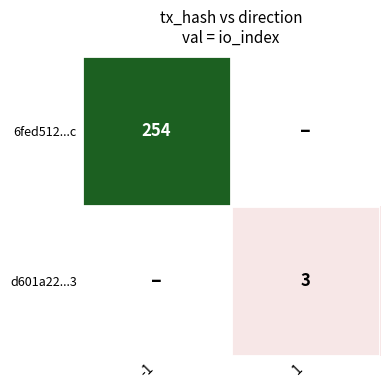

At how many categories does at least one series exceed 199?

1